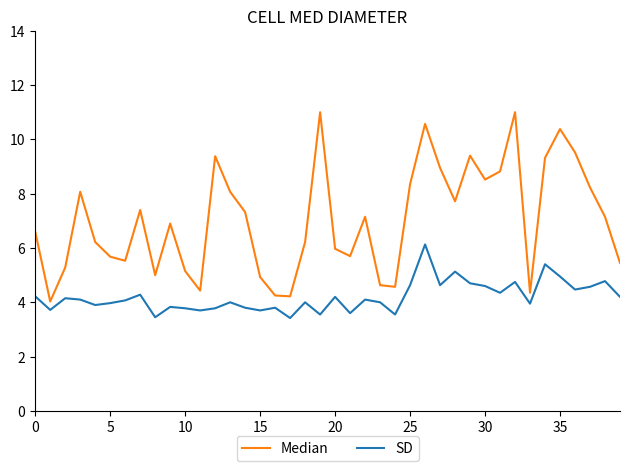

What is the maximum value for Median?

11.0